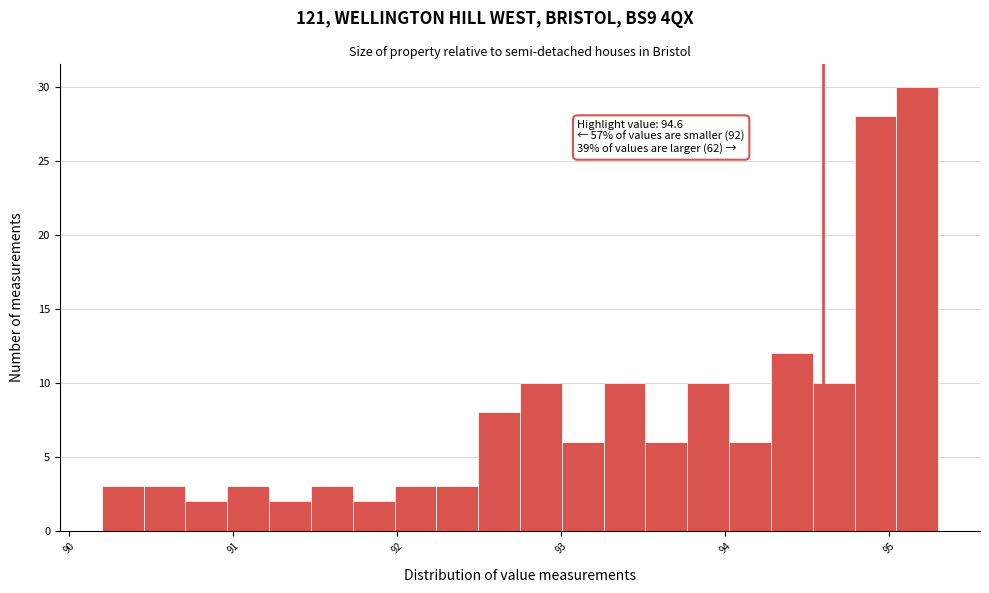

Around what value on the x-axis is the tallest bar? Give the approximate position of its centre, as read against the axis.

95.2